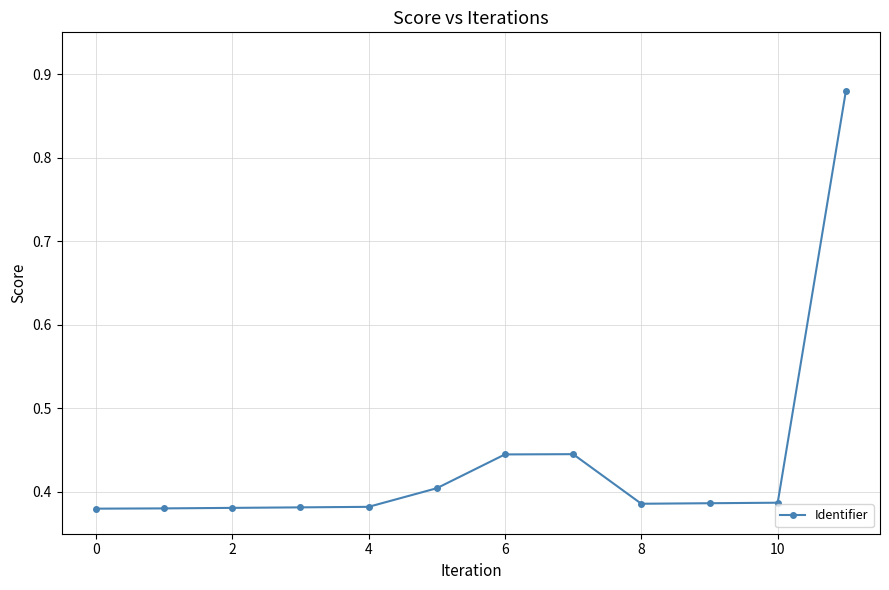

What is the difference between the maximum and minimum values?

0.5